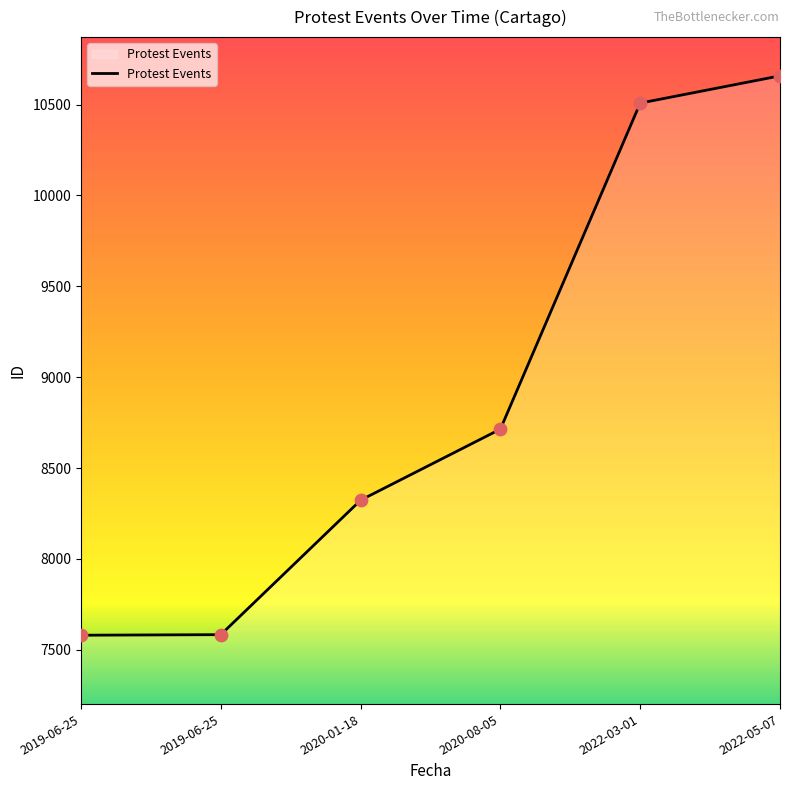

Approximately how many times larger is the value at 2020-08-05 compared to 2020-01-18?

1.0